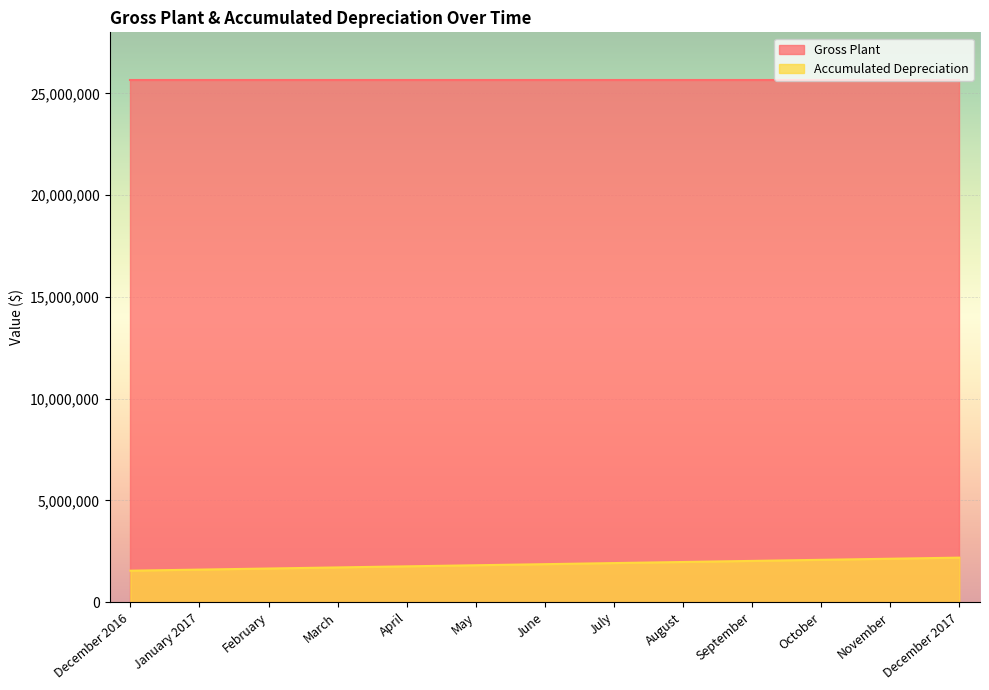

What is the sum of the values at November and December 2017?

4327587.0